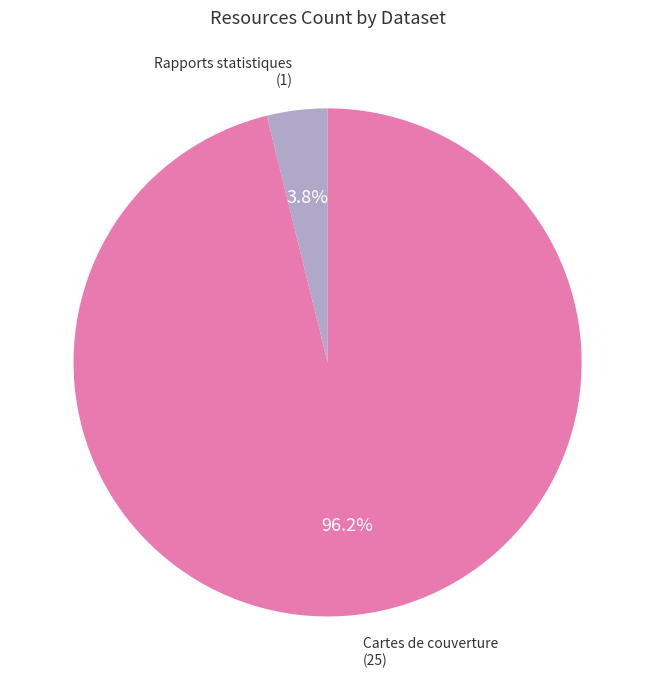

Is there a majority slice in this chart?

Yes